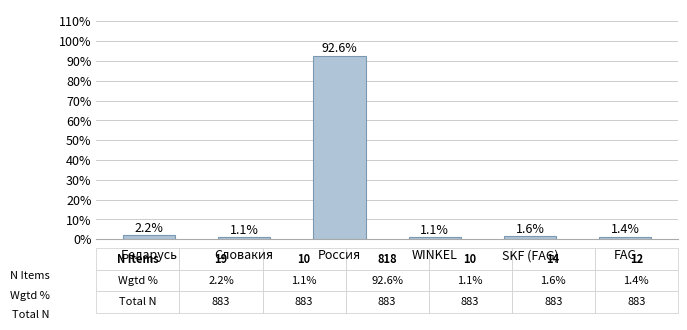

Where is the data nearest to the value 46?

Беларусь